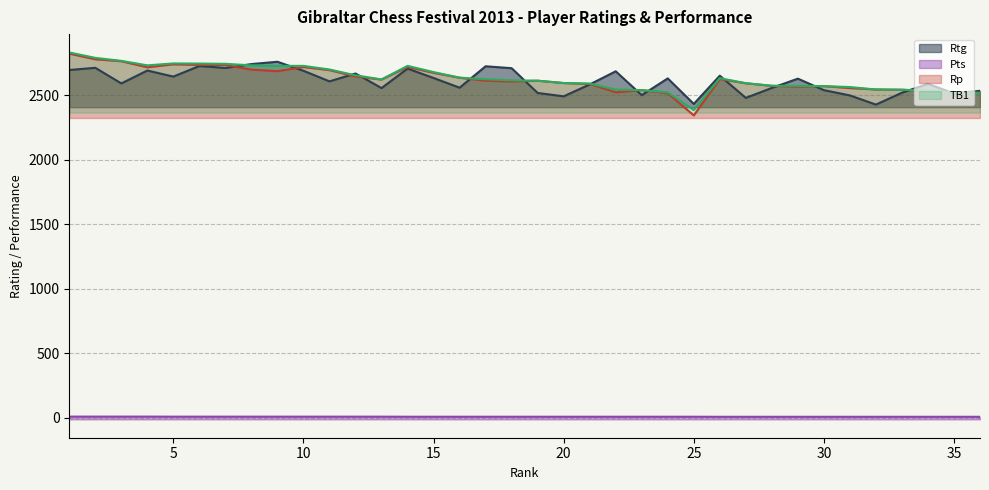

Which category has the highest value in the Pts series?

1